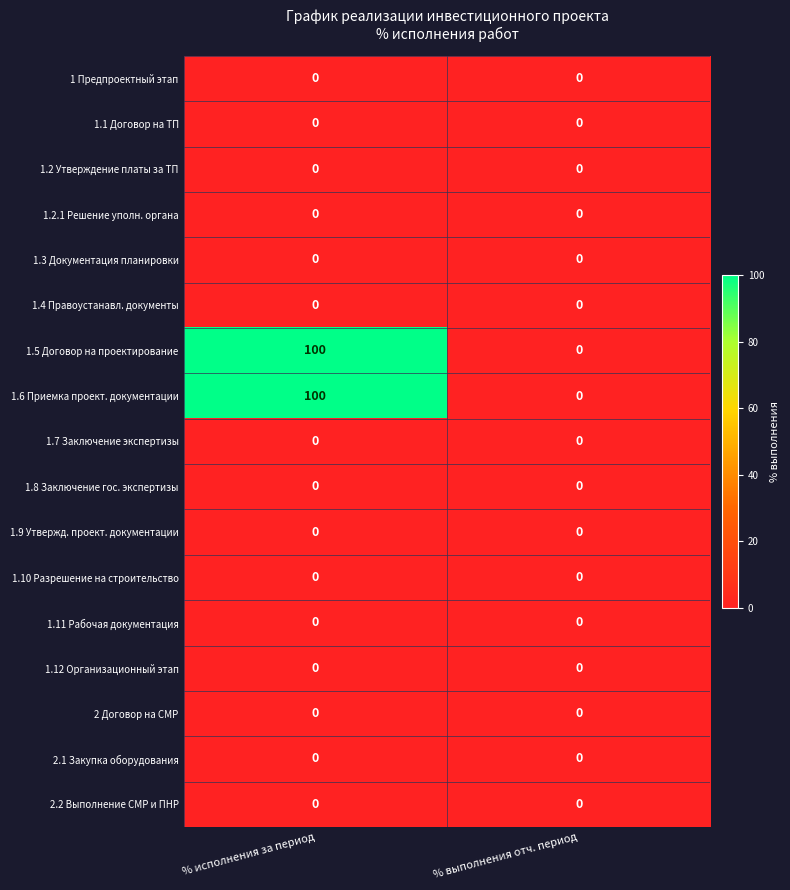

At which category is the sum across all series the highest?

% исполнения за период